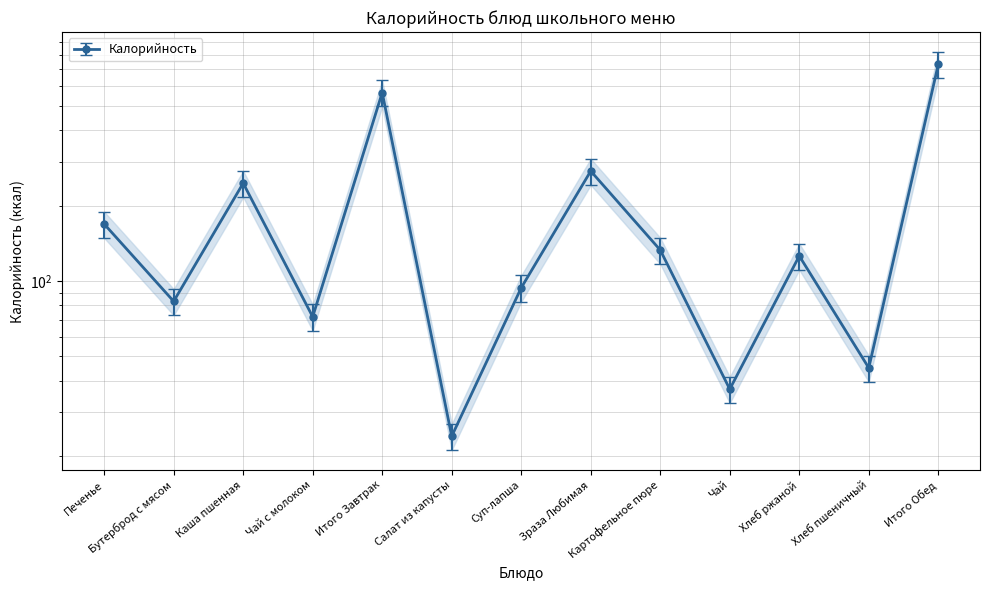

What is the difference between the maximum and minimum values?

710